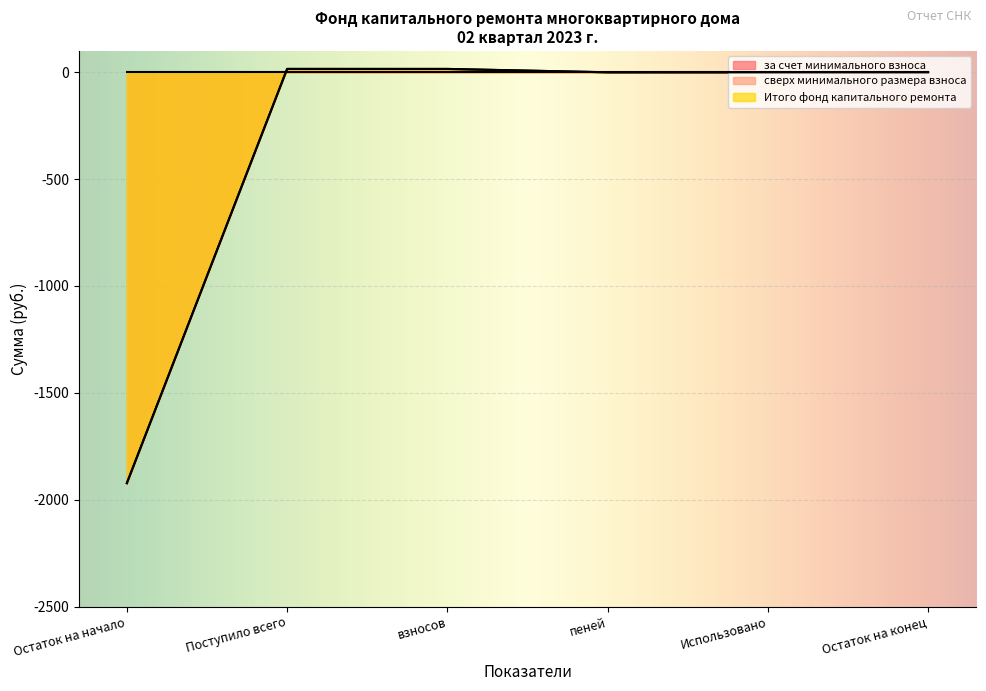

Does the chart display data point markers on the line(s)?

No